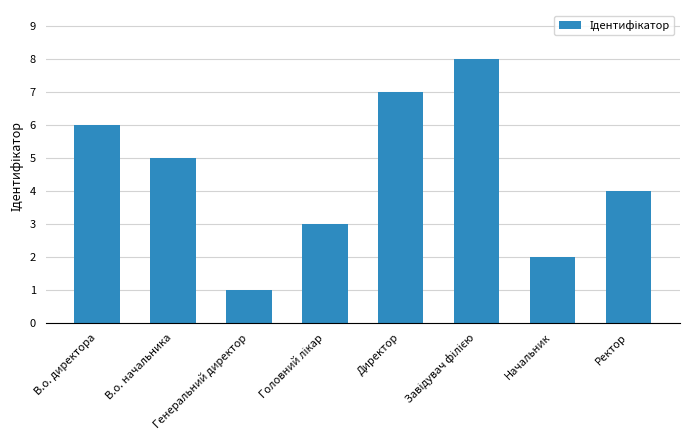

Are the bars grouped side by side (vs. stacked)?

No